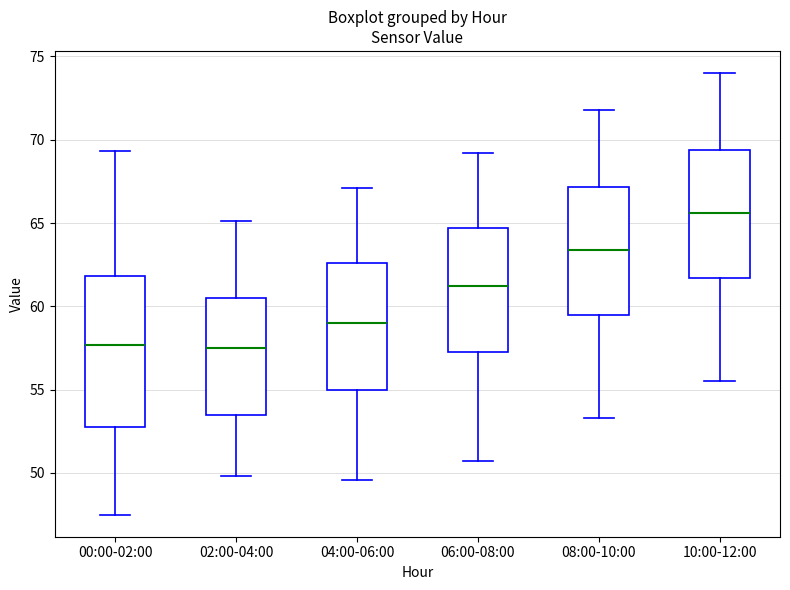

Where does the lower whisker of the box for 10:00-12:00 end on the y-axis? The values are not printed on the chart, so give them approximately, as read against the axis.

55.5